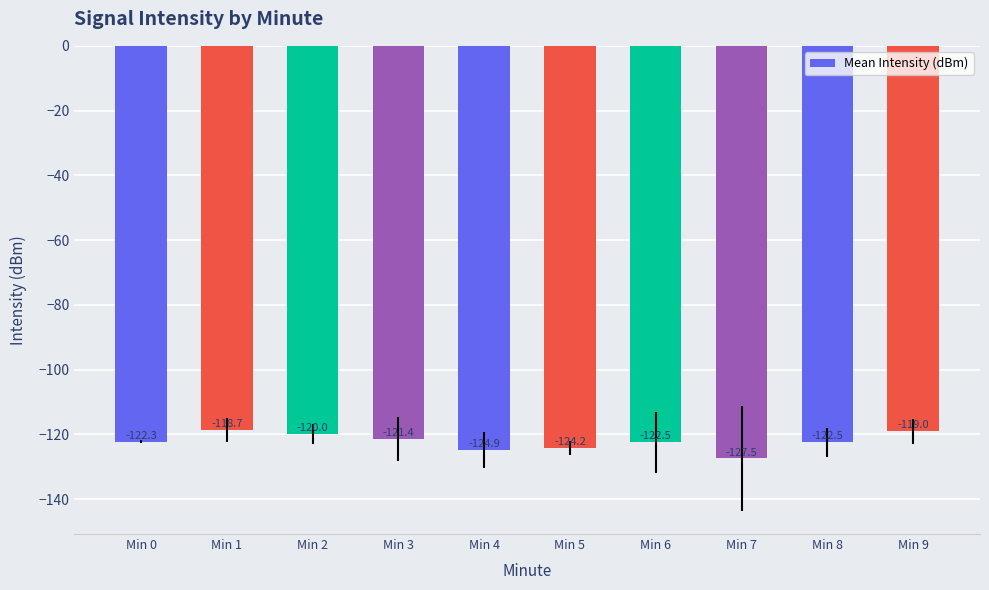

Reading left to right, extract all data points from this chart.

-122.3	-118.7	-120.0	-121.4	-124.9	-124.2	-122.5	-127.5	-122.5	-119.0